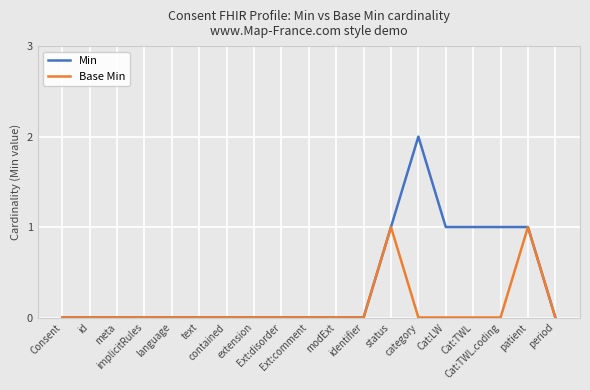

Is it true that Min equals 2 at patient?

False